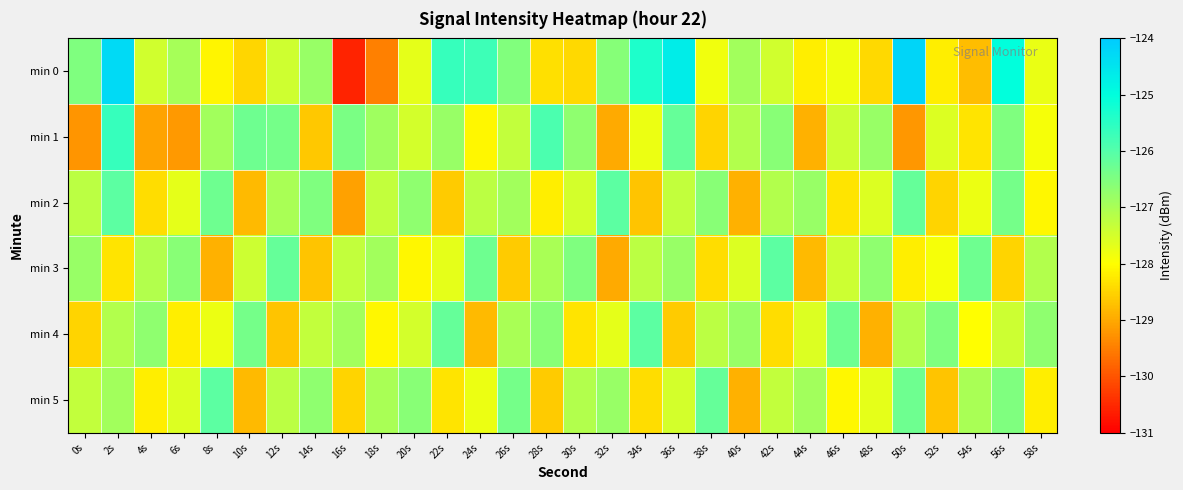

Reading right to left, list all the values displayed in this chart.

min 0: 58s=-127.8	56s=-125.0	54s=-128.8	52s=-128.2	50s=-124.2	48s=-128.4	46s=-127.8	44s=-128.2	42s=-127.5	40s=-126.9	38s=-127.8	36s=-124.7	34s=-125.3	32s=-126.6	30s=-128.4	28s=-128.4	26s=-126.5	24s=-125.7	22s=-125.7	20s=-127.7	18s=-129.5	16s=-130.6	14s=-126.8	12s=-127.4	10s=-128.5	8s=-128.1	6s=-127.0	4s=-127.5	2s=-124.3	0s=-126.5
min 1: 58s=-127.9	56s=-126.5	54s=-128.3	52s=-127.6	50s=-129.2	48s=-126.8	46s=-127.4	44s=-128.9	42s=-126.6	40s=-127.1	38s=-128.5	36s=-126.2	34s=-127.8	32s=-129.0	30s=-126.7	28s=-125.9	26s=-127.3	24s=-128.1	22s=-126.8	20s=-127.5	18s=-126.9	16s=-126.4	14s=-128.6	12s=-126.4	10s=-126.3	8s=-126.9	6s=-129.2	4s=-129.1	2s=-125.6	0s=-129.2
min 2: 58s=-128.1	56s=-126.4	54s=-127.8	52s=-128.5	50s=-126.2	48s=-127.6	46s=-128.3	44s=-126.8	42s=-127.1	40s=-128.9	38s=-126.6	36s=-127.3	34s=-128.7	32s=-126.1	30s=-127.5	28s=-128.2	26s=-126.9	24s=-127.2	22s=-128.6	20s=-126.7	18s=-127.3	16s=-129.1	14s=-126.5	12s=-127.0	10s=-128.8	8s=-126.3	6s=-127.7	4s=-128.4	2s=-126.1	0s=-127.2
min 3: 58s=-127.1	56s=-128.5	54s=-126.3	52s=-127.9	50s=-128.2	48s=-126.7	46s=-127.4	44s=-128.8	42s=-126.1	40s=-127.6	38s=-128.4	36s=-126.8	34s=-127.2	32s=-129.0	30s=-126.5	28s=-127.0	26s=-128.6	24s=-126.3	22s=-127.7	20s=-128.1	18s=-126.9	16s=-127.3	14s=-128.7	12s=-126.2	10s=-127.4	8s=-128.9	6s=-126.6	4s=-127.1	2s=-128.3	0s=-126.8
min 4: 58s=-126.7	56s=-127.4	54s=-128.0	52s=-126.5	50s=-127.1	48s=-128.9	46s=-126.3	44s=-127.6	42s=-128.4	40s=-126.8	38s=-127.2	36s=-128.6	34s=-126.1	32s=-127.7	30s=-128.3	28s=-126.6	26s=-127.0	24s=-128.8	22s=-126.2	20s=-127.5	18s=-128.1	16s=-126.9	14s=-127.3	12s=-128.7	10s=-126.4	8s=-127.8	6s=-128.2	4s=-126.7	2s=-127.1	0s=-128.5
min 5: 58s=-128.2	56s=-126.5	54s=-127.0	52s=-128.7	50s=-126.3	48s=-127.7	46s=-128.1	44s=-126.9	42s=-127.3	40s=-128.9	38s=-126.2	36s=-127.5	34s=-128.4	32s=-126.8	30s=-127.1	28s=-128.6	26s=-126.4	24s=-127.8	22s=-128.3	20s=-126.6	18s=-127.0	16s=-128.5	14s=-126.7	12s=-127.2	10s=-128.8	8s=-126.1	6s=-127.6	4s=-128.2	2s=-126.9	0s=-127.3